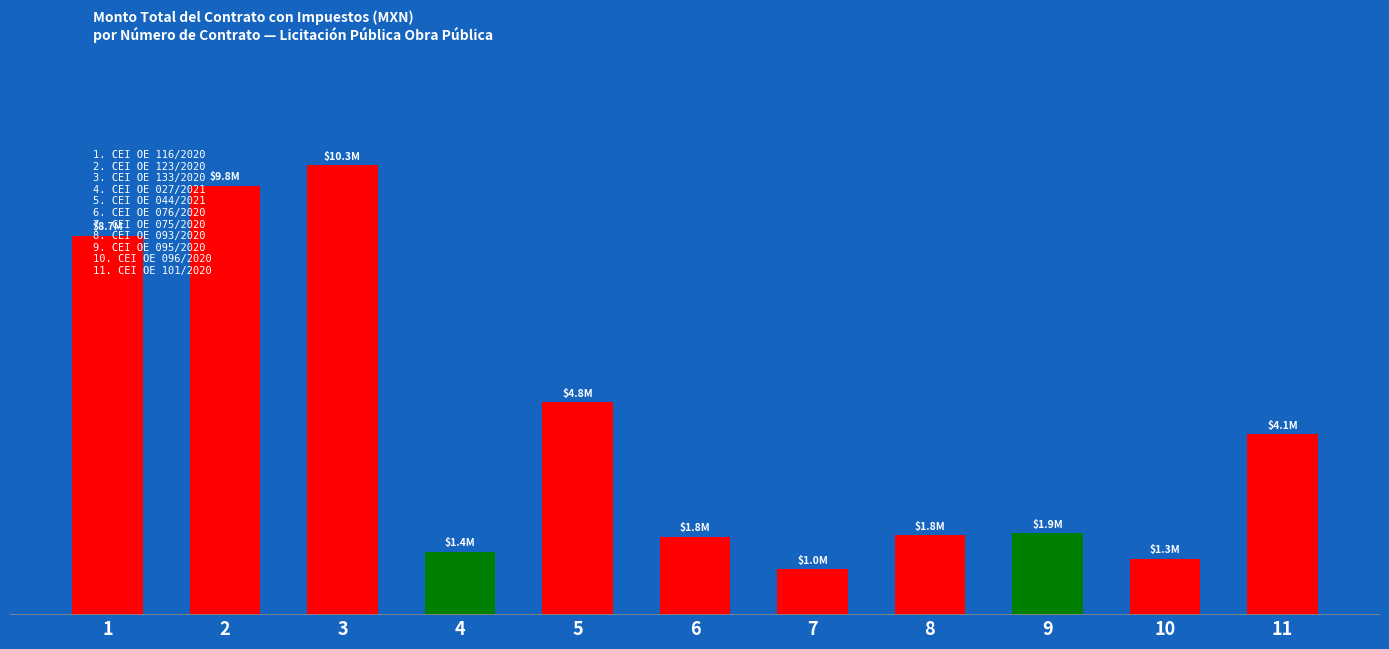

Which label corresponds to the largest value in the chart?

3